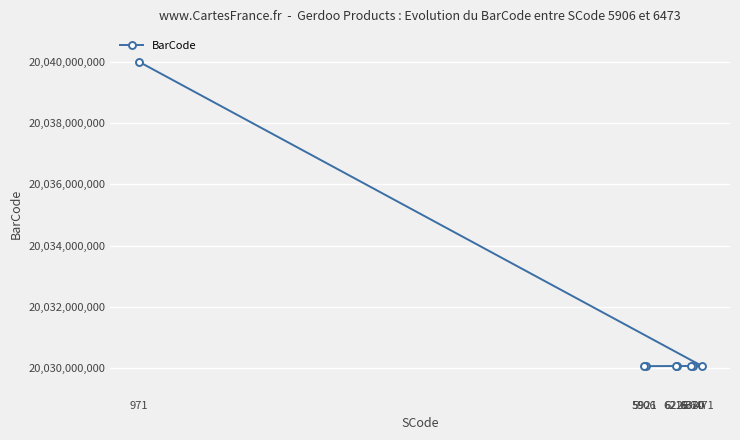

Rank the categories by value from highest to lowest.

971, 6471, 6380, 6370, 6226, 6219, 5921, 5906